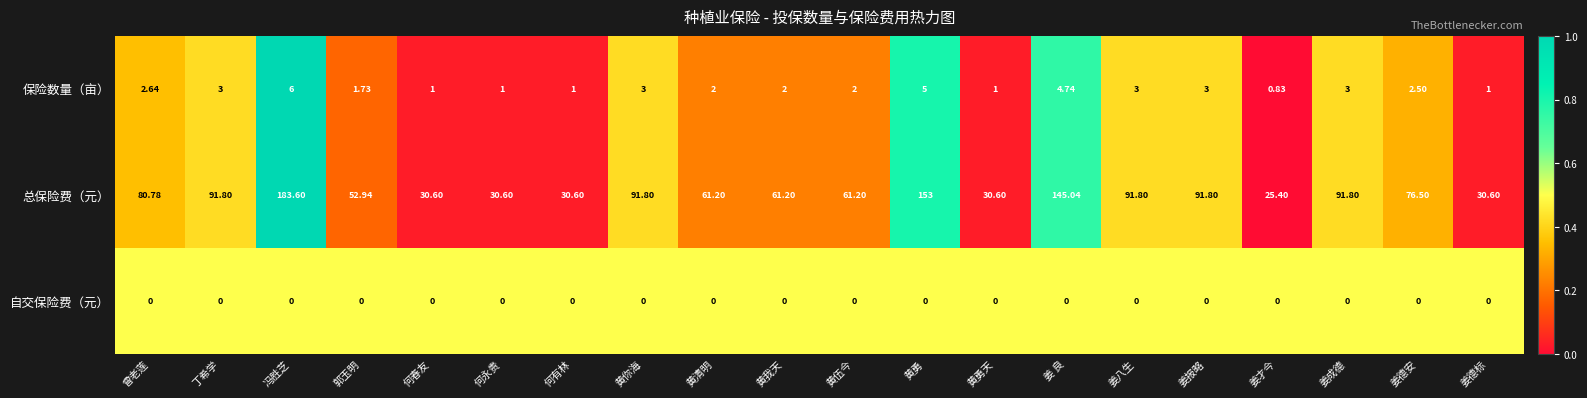

Which series has the largest range (max minus min)?

总保险费（元）